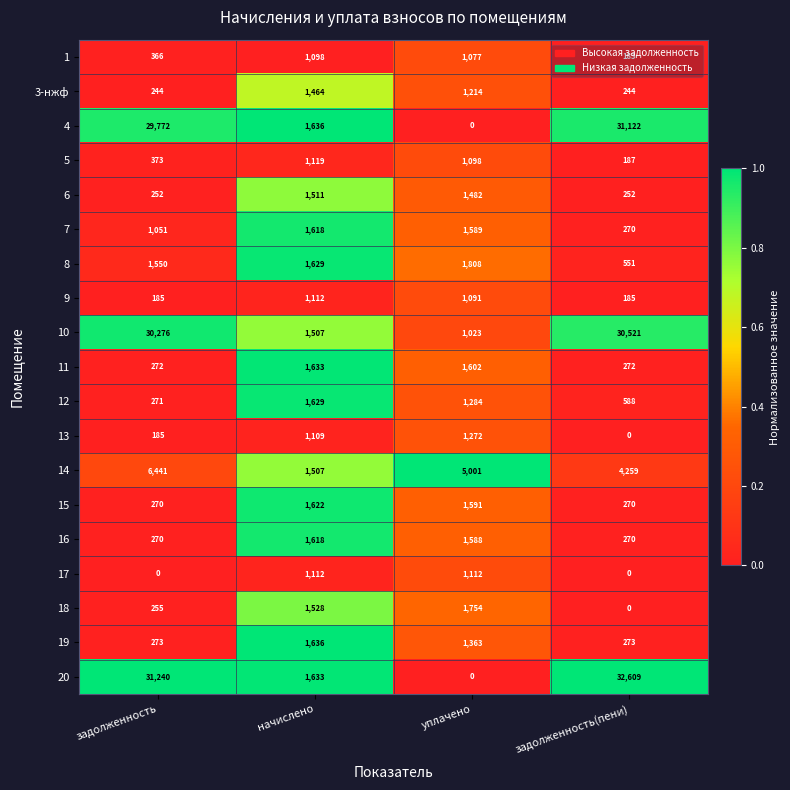

At which label is 13 closest to 636?

задолженность